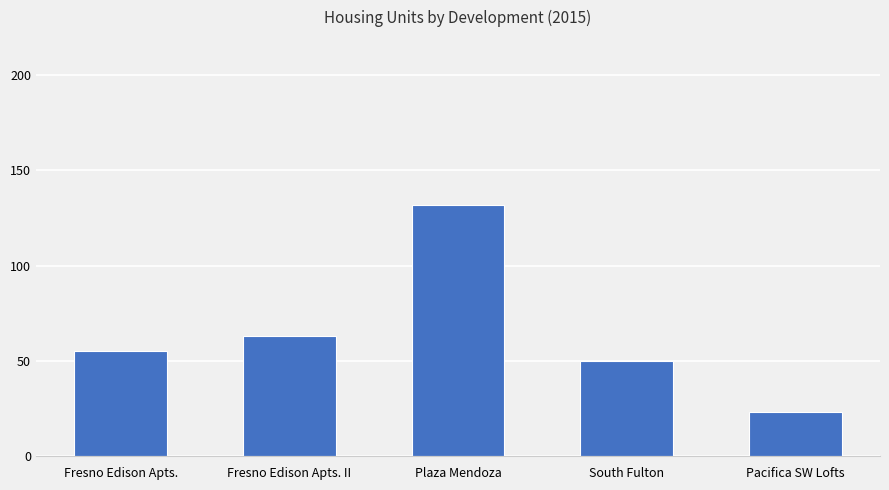

At which category does the chart reach its peak across all series?

Plaza Mendoza